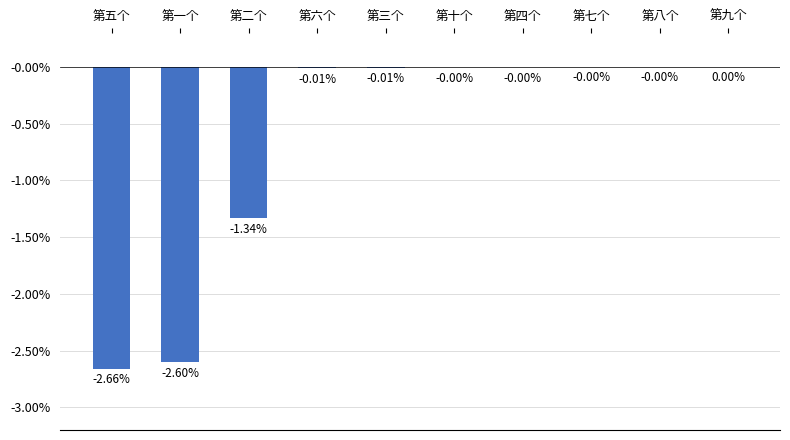

What is the sum of all values?

-6.6